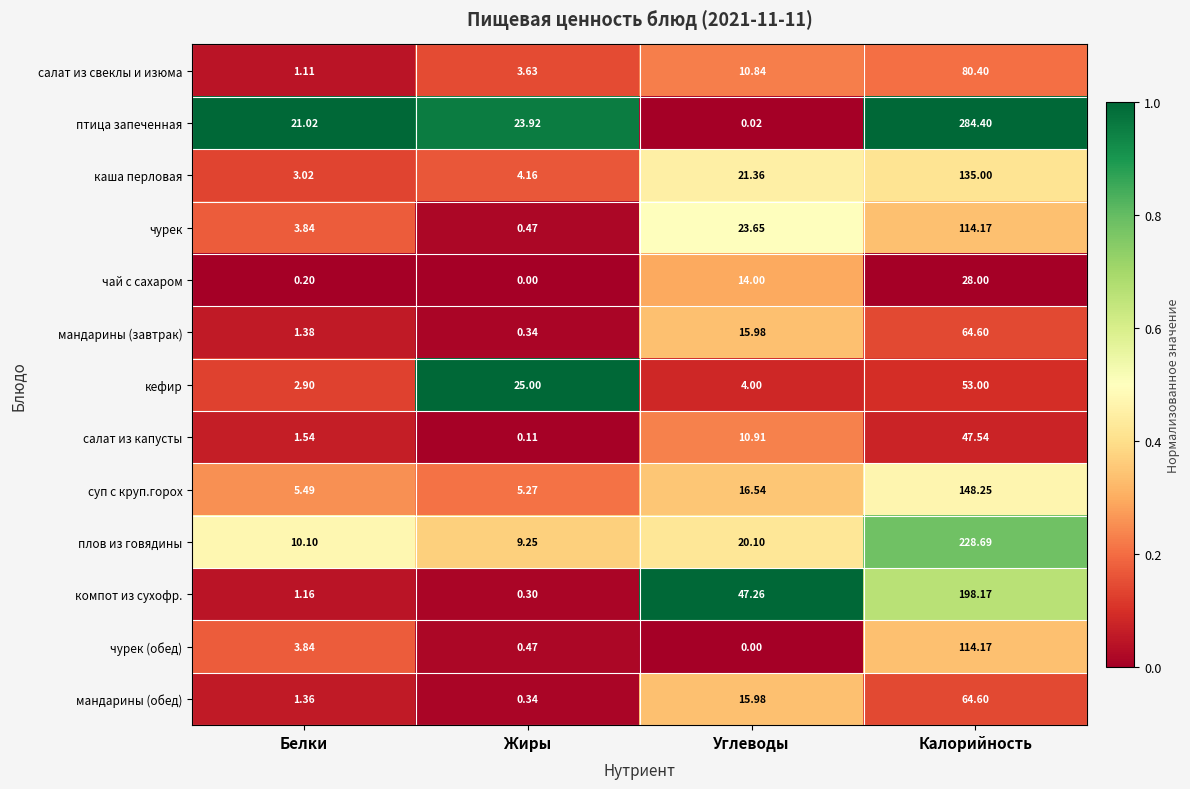

Between Белки and Жиры, which series saw the biggest shift?

кефир